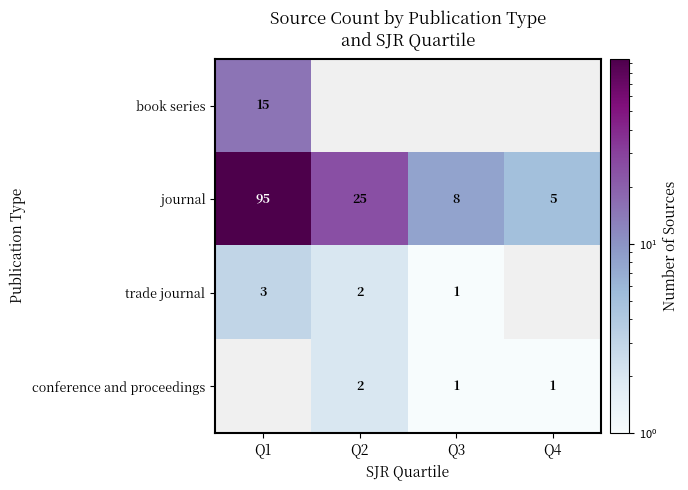

The value of conference and proceedings at Q3 is 1. True or false?

True